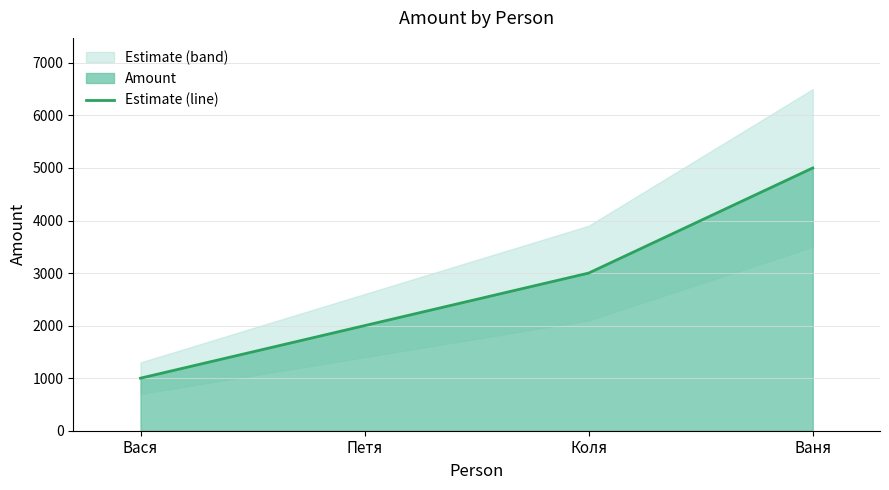

Is it true that the value at Коля is 781?

False